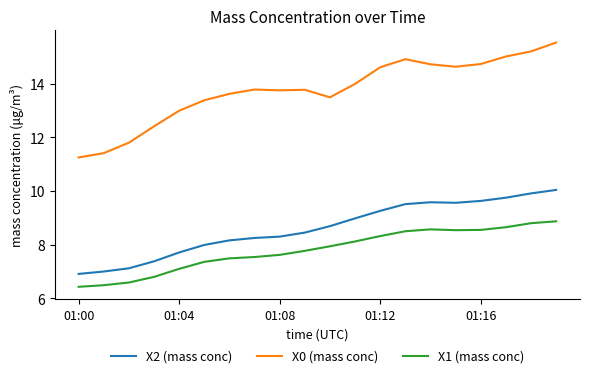

What is the maximum value shown in the chart?

15.5